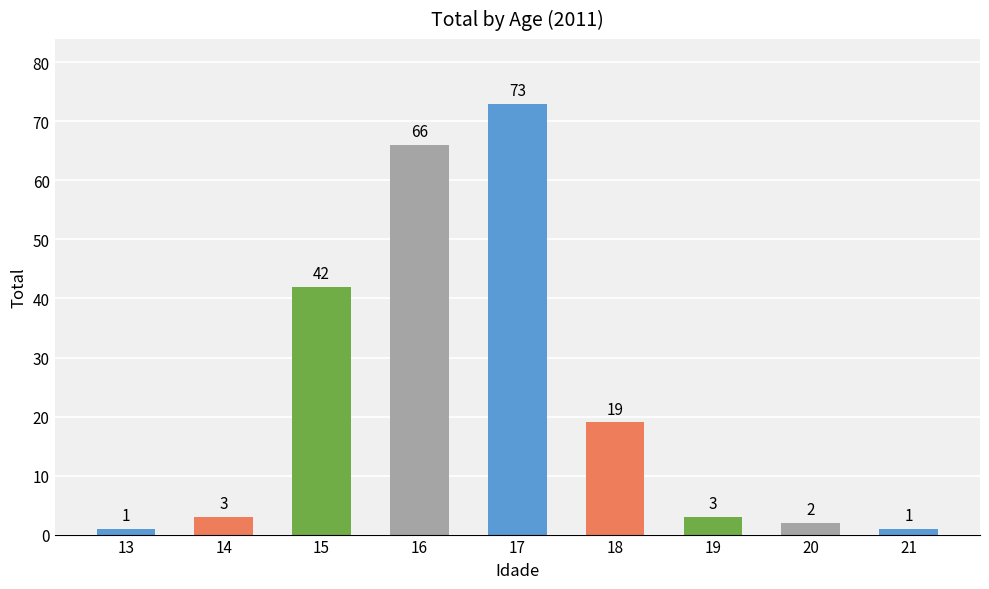

What is the difference between the second highest and second lowest values?

65